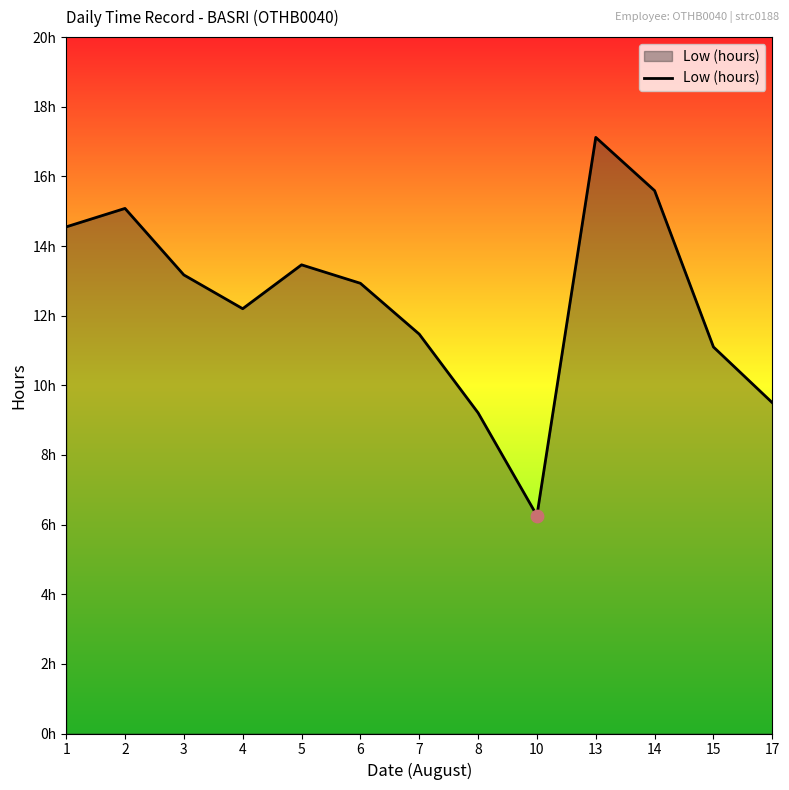

What is the change in value from 7 to 8?

-2.3